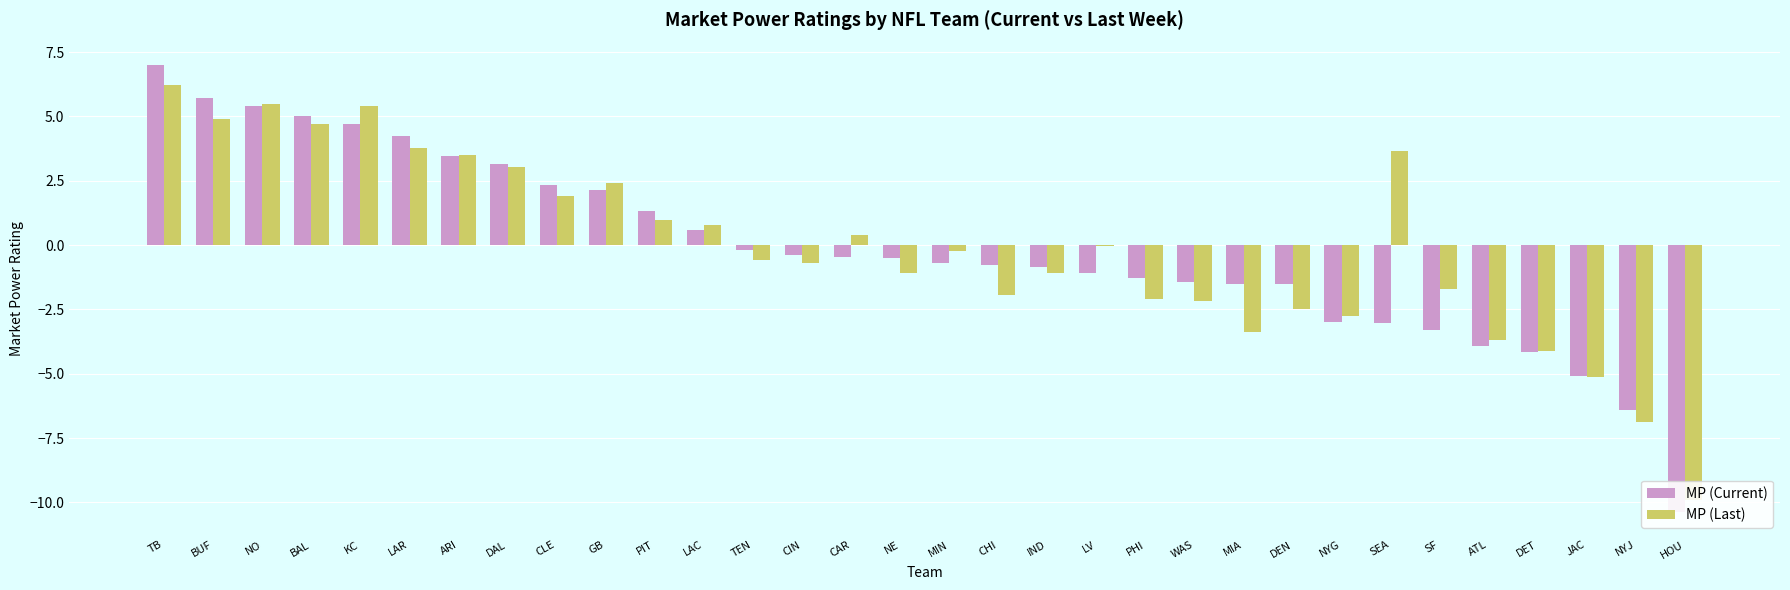

How many data points in MP (Last) are less than 0?

18